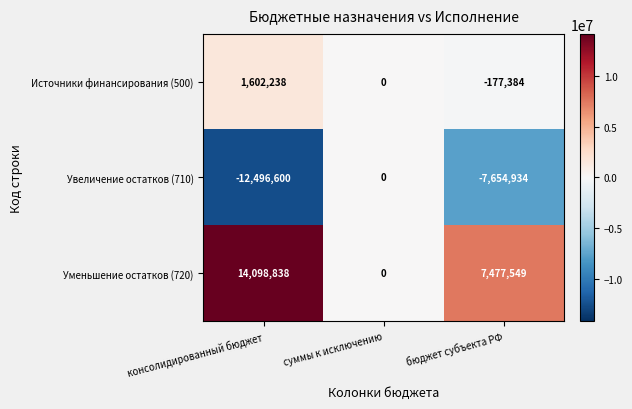

Rank the series by their maximum value, from highest to lowest.

Уменьшение остатков (720), Источники финансирования (500), Увеличение остатков (710)